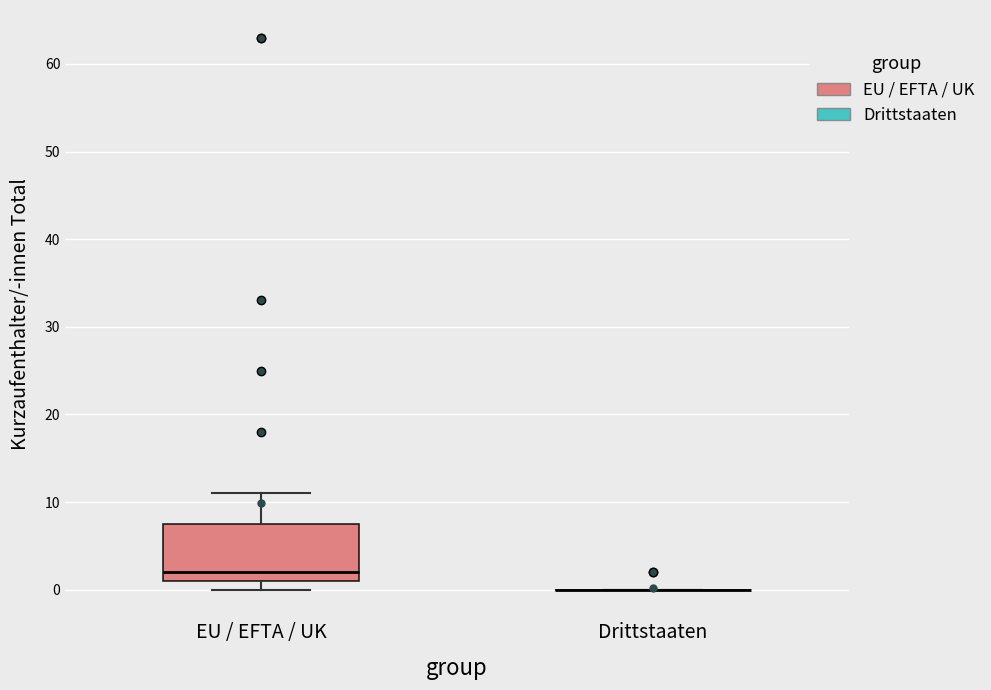

Comparing the boxes themselves (not the whiskers), which one is the tallest?

EU / EFTA / UK